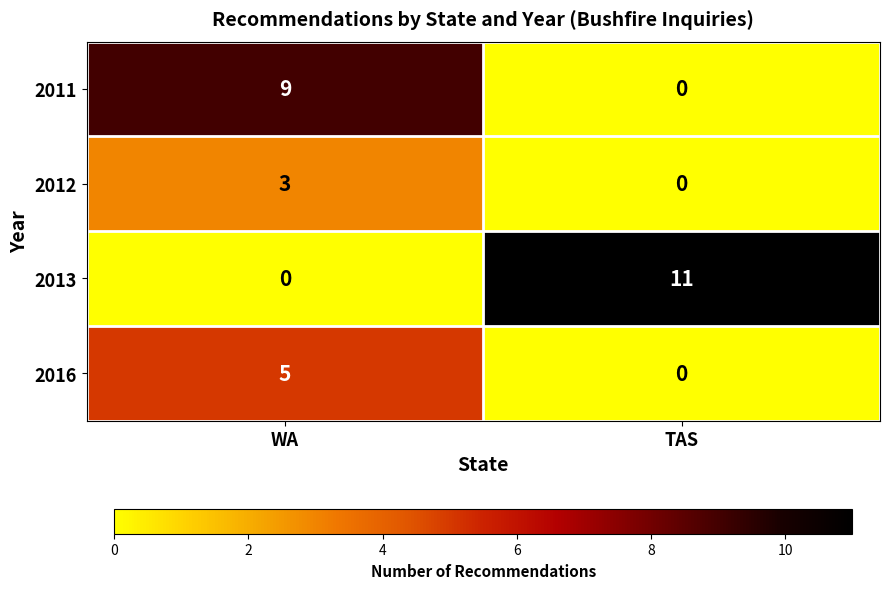

Reading right to left, transcribe all the data shown in this chart.

2011: TAS=0	WA=9
2012: TAS=0	WA=3
2013: TAS=11	WA=0
2016: TAS=0	WA=5